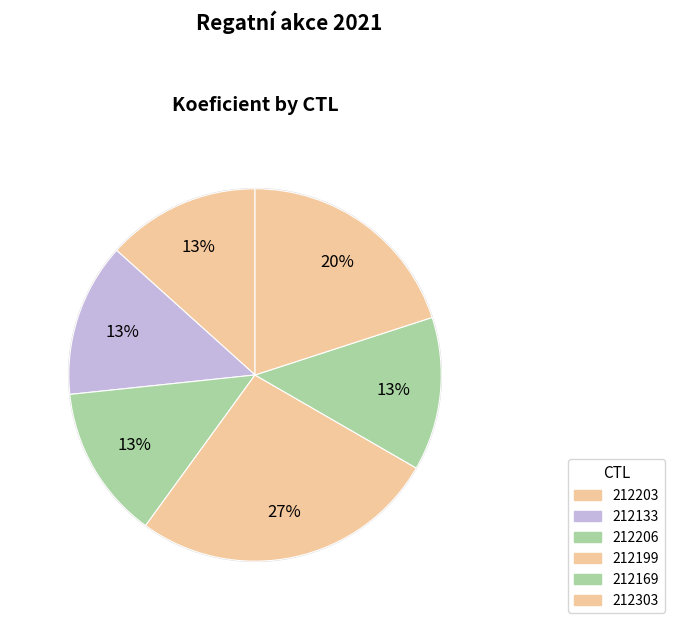

Count the number of slices in the pie.

6